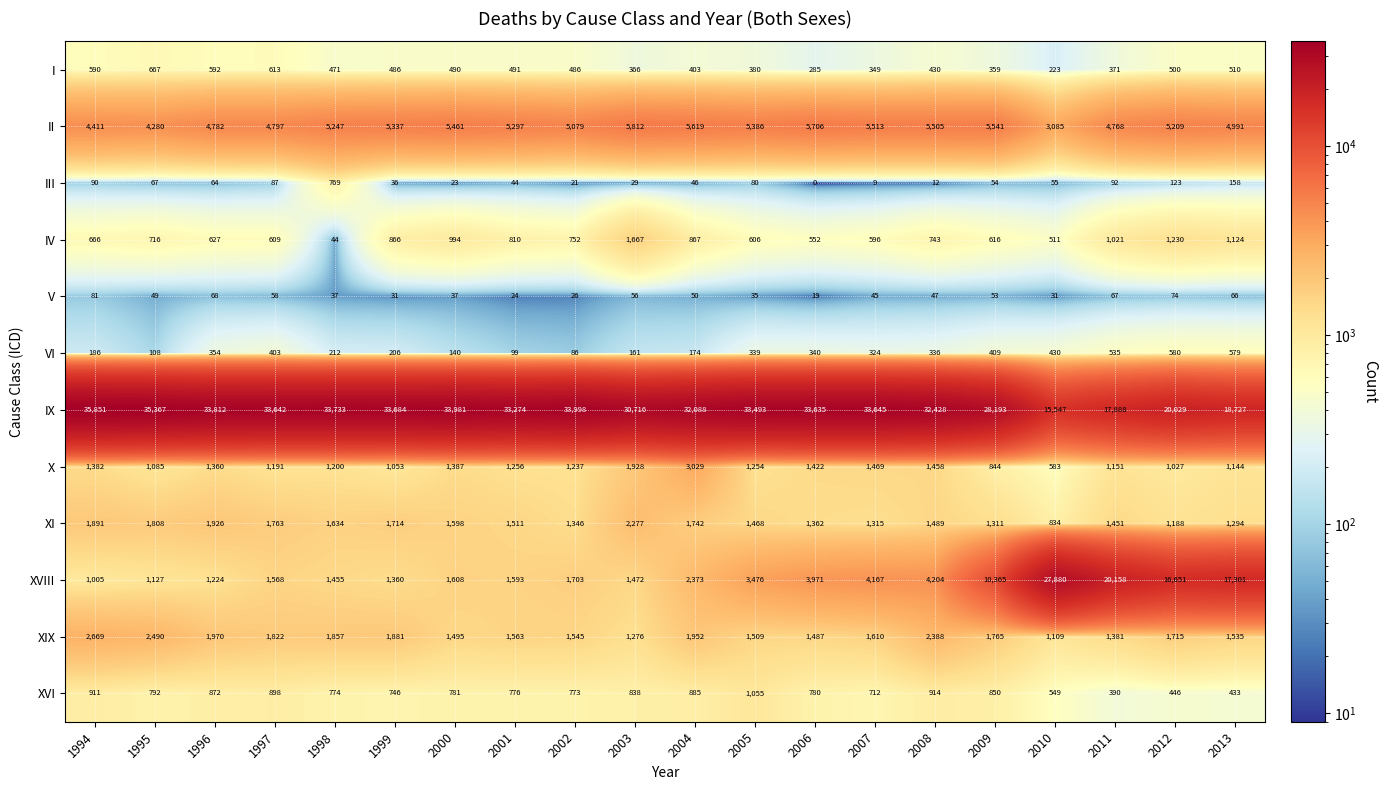

At how many categories does at least one series exceed 8959?

20